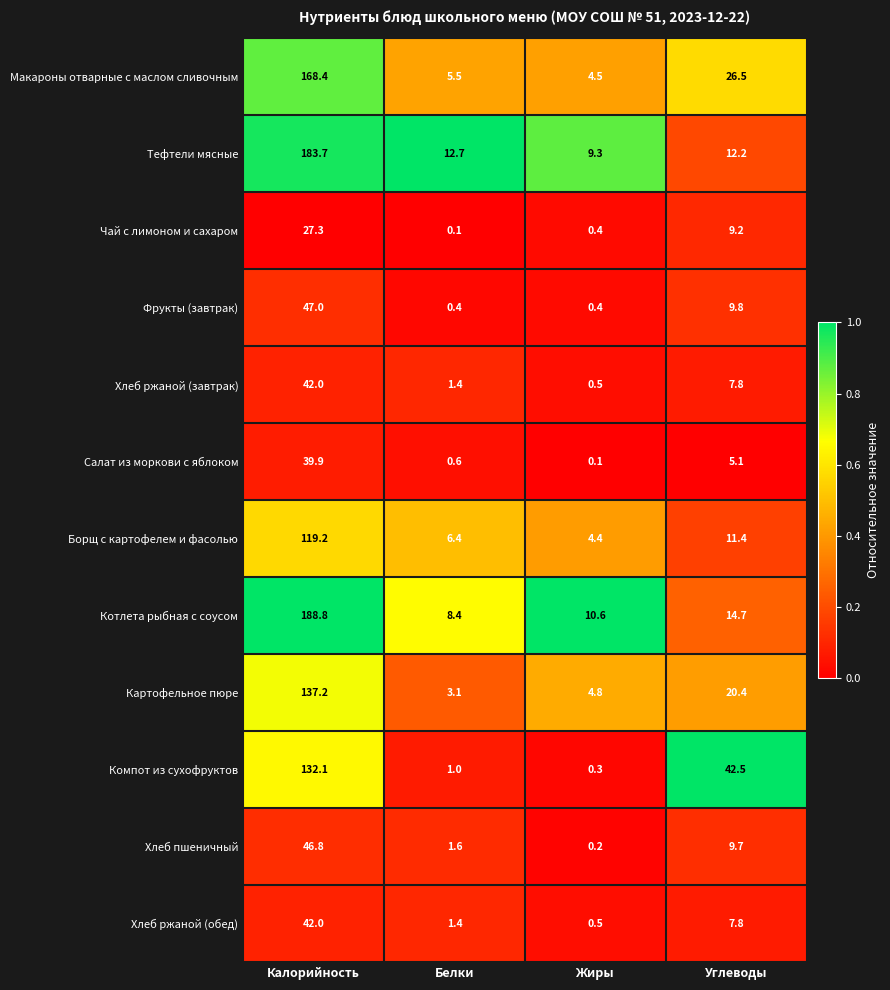

What is the difference between the second highest and minimum values in the Тефтели мясные series?

3.4